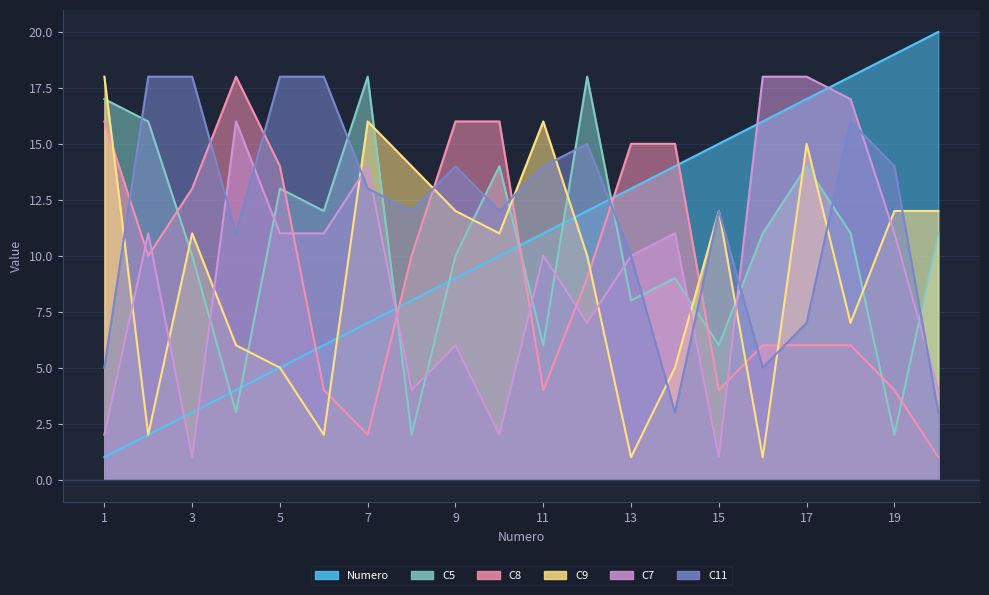

What is the value of the C5 point at the 10th from the left?

14